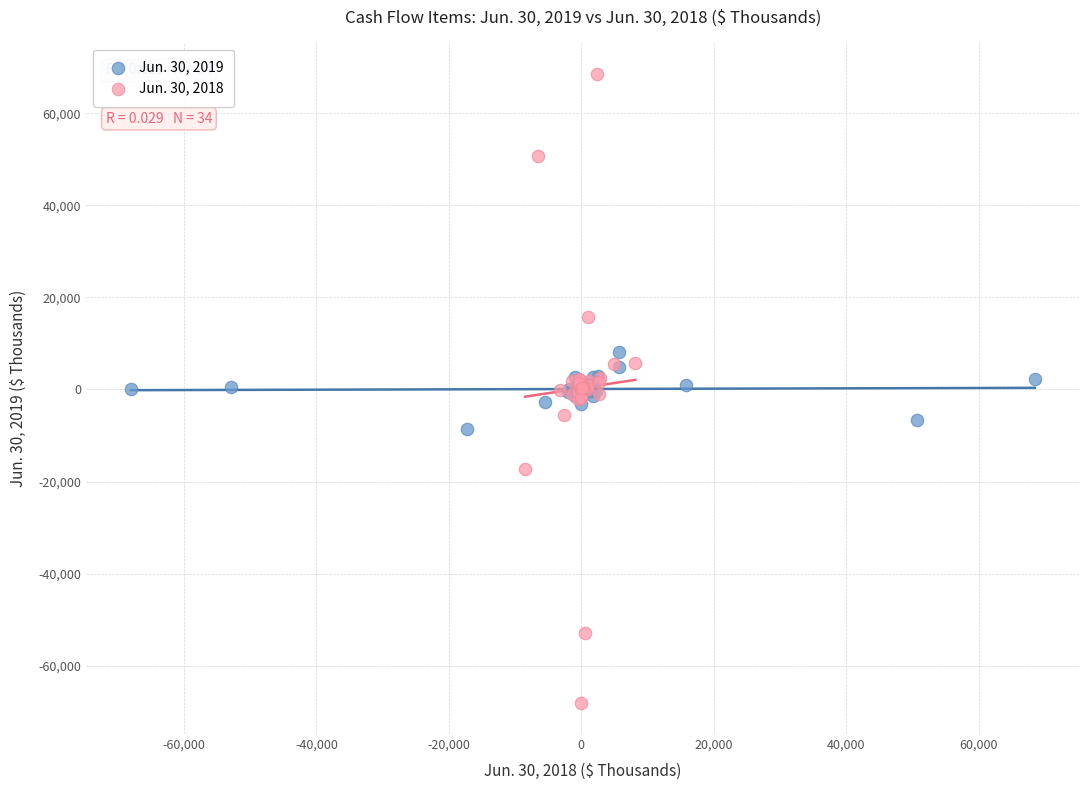

What are all the series names shown in the legend?

Jun. 30, 2019, Jun. 30, 2018